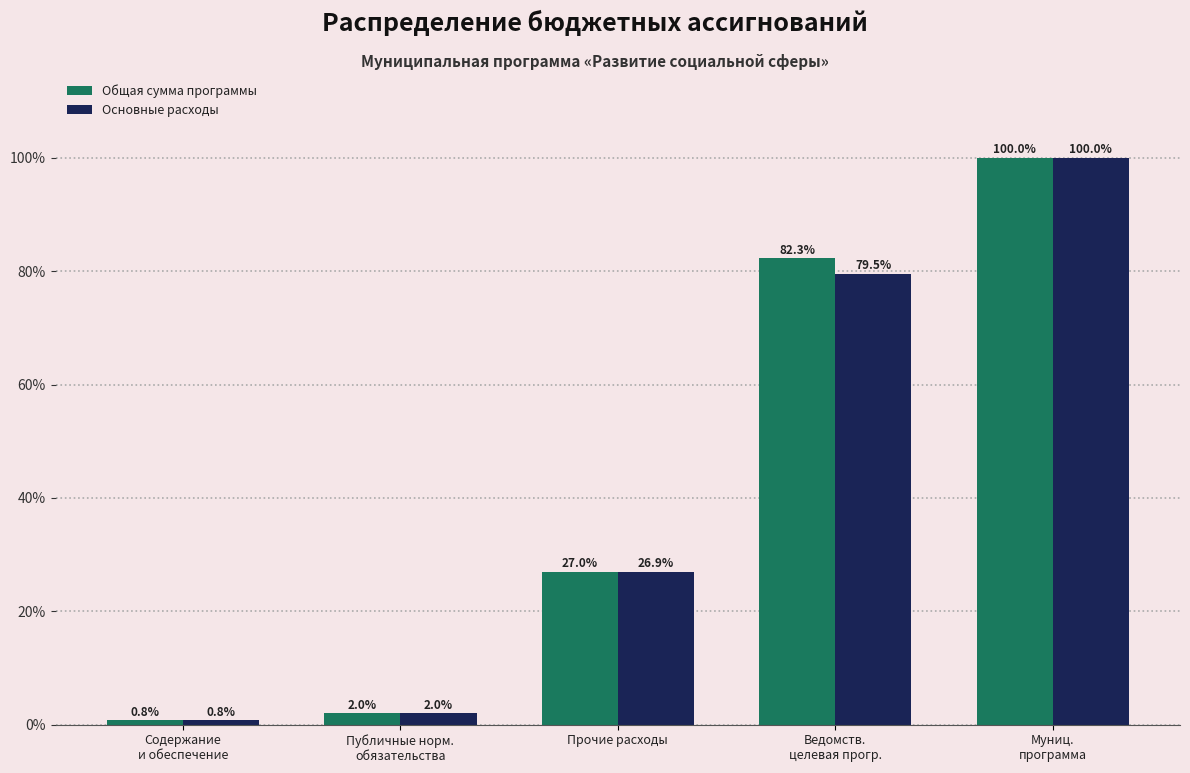

Reading left to right, extract all data points from this chart.

Общая сумма программы: 0.8	2.0	27.0	82.3	100.0
Основные расходы: 0.8	2.0	26.9	79.5	100.0